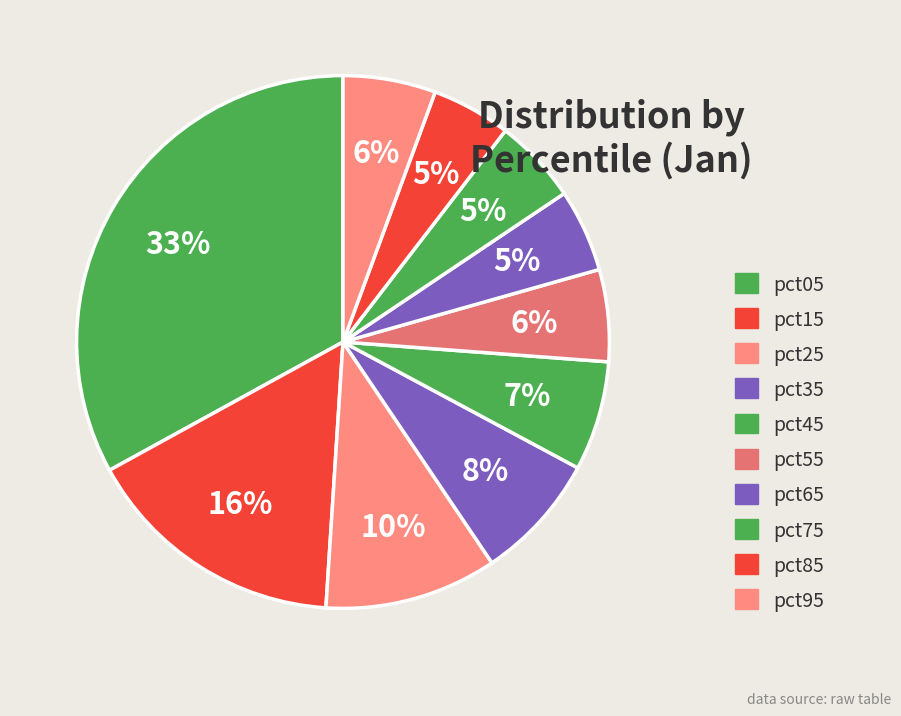

To the nearest percent, what is the combined percentage of pct15 and pct45?

23%